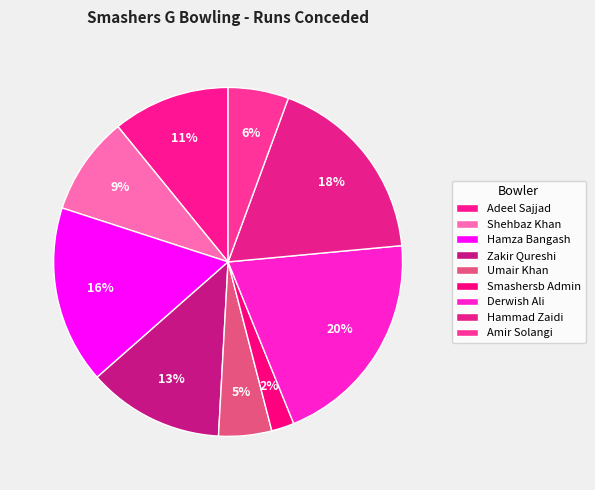

Rank the categories by value from lowest to highest.

Smashersb Admin, Umair Khan, Amir Solangi, Shehbaz Khan, Adeel Sajjad, Zakir Qureshi, Hamza Bangash, Hammad Zaidi, Derwish Ali